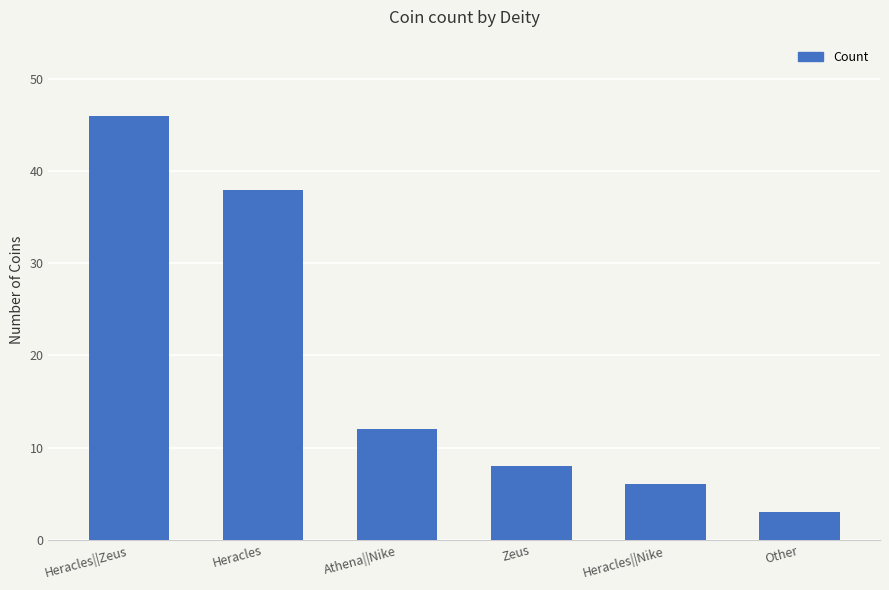

Reading left to right, extract all data points from this chart.

Heracles||Zeus=46	Heracles=38	Athena||Nike=12	Zeus=8	Heracles||Nike=6	Other=3